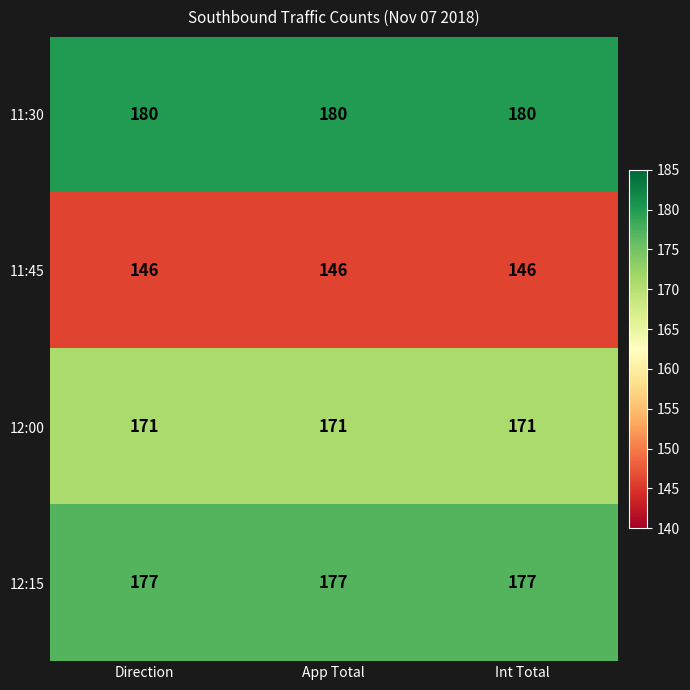

What is the sum of all 12:00 values?

513